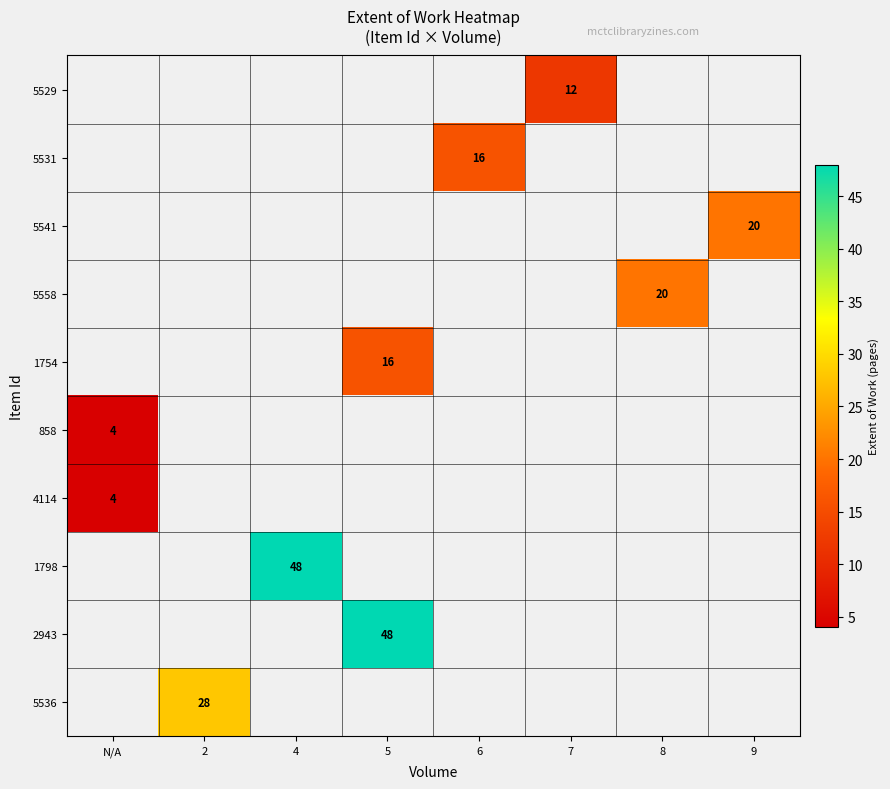

True or false: 5531 has a value of 16 at 6.

True